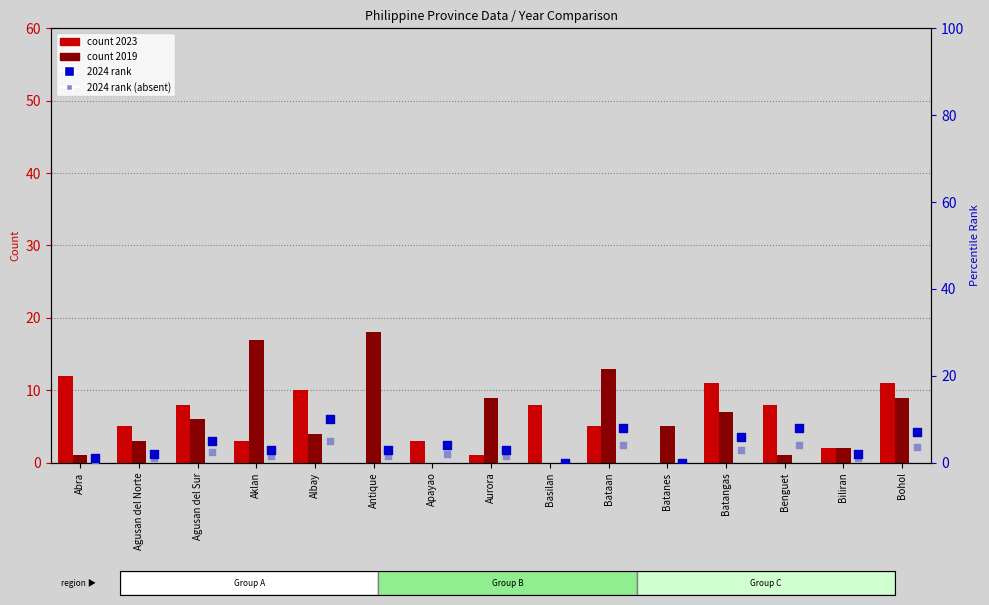

Which has a higher value, Antique or Benguet?

Benguet